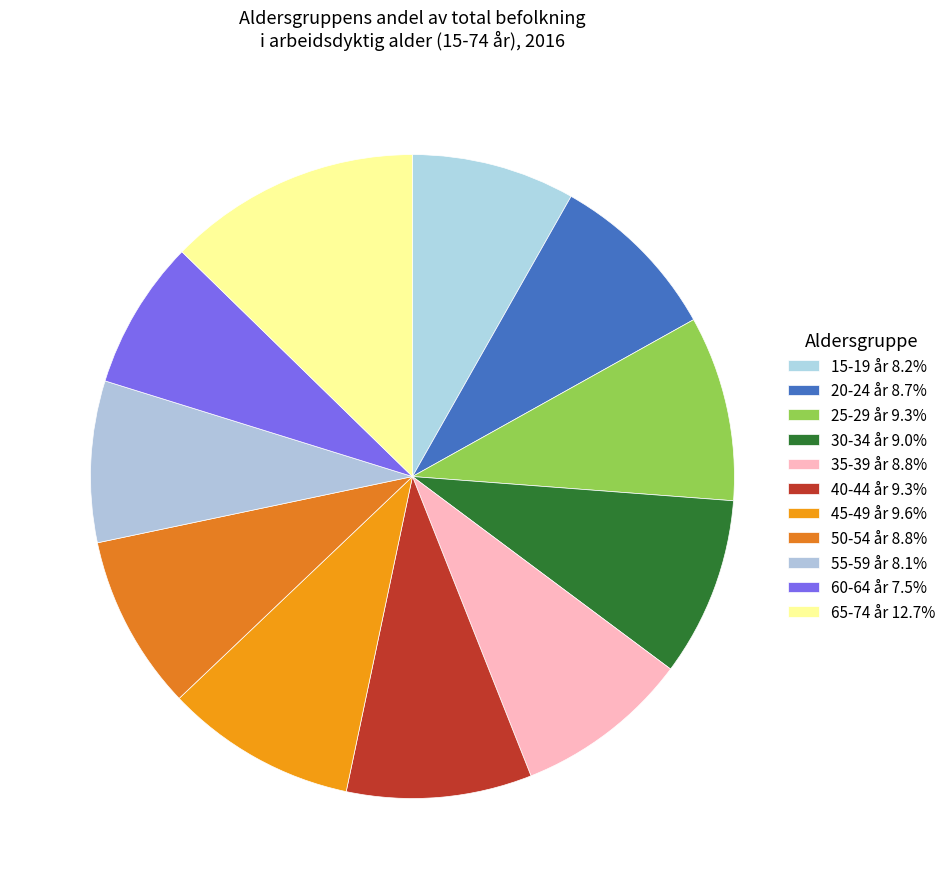

How many slices are in this pie chart?

11